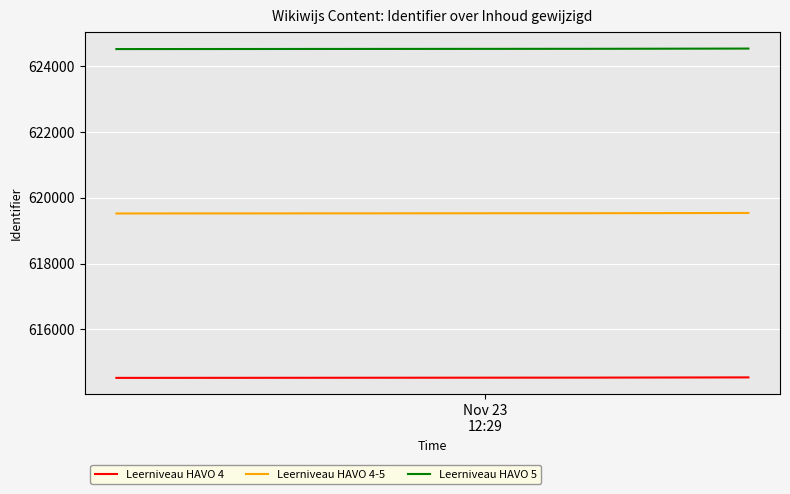

What is the smallest value displayed?

614524